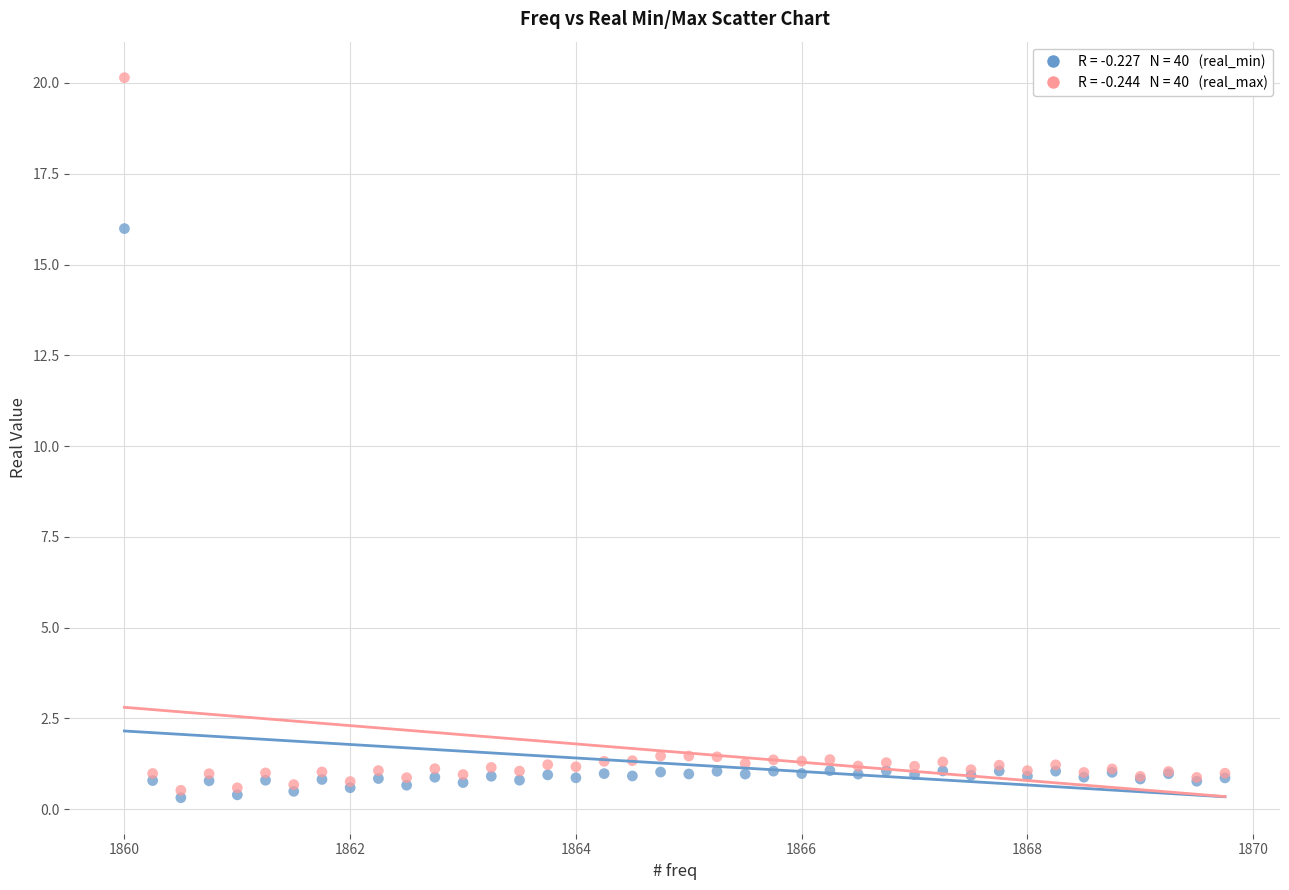

Across all series, what Y value is closest to 10?

16.0